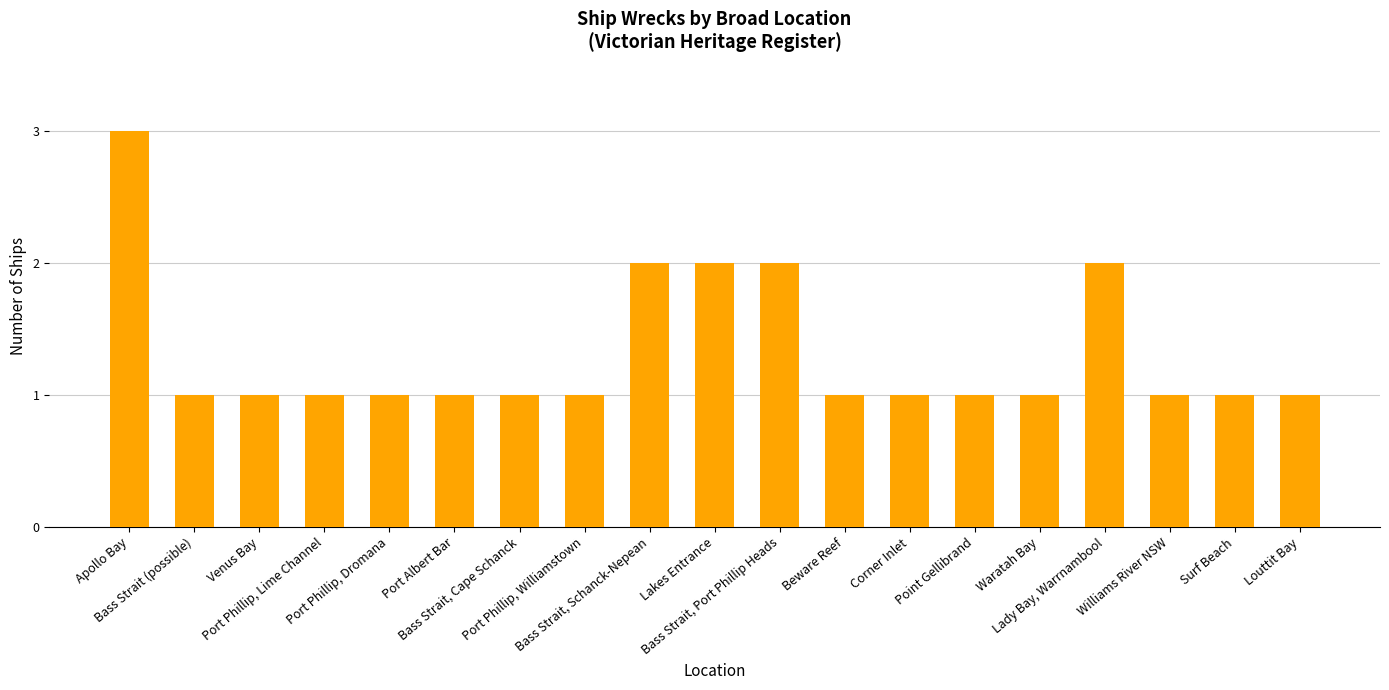

What is the sum of all values?

25